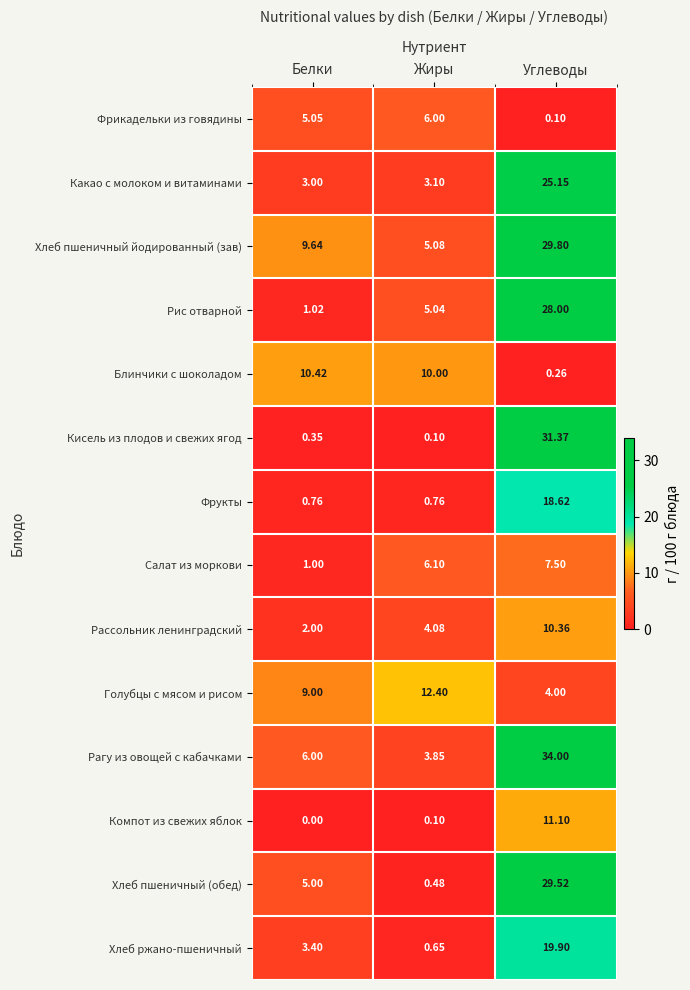

At Белки, list the series in order from smallest to largest.

Компот из свежих яблок, Кисель из плодов и свежих ягод, Фрукты, Салат из моркови, Рис отварной, Рассольник ленинградский, Какао с молоком и витаминами, Хлеб ржано-пшеничный, Хлеб пшеничный (обед), Фрикадельки из говядины, Рагу из овощей с кабачками, Голубцы с мясом и рисом, Хлеб пшеничный йодированный (зав), Блинчики с шоколадом